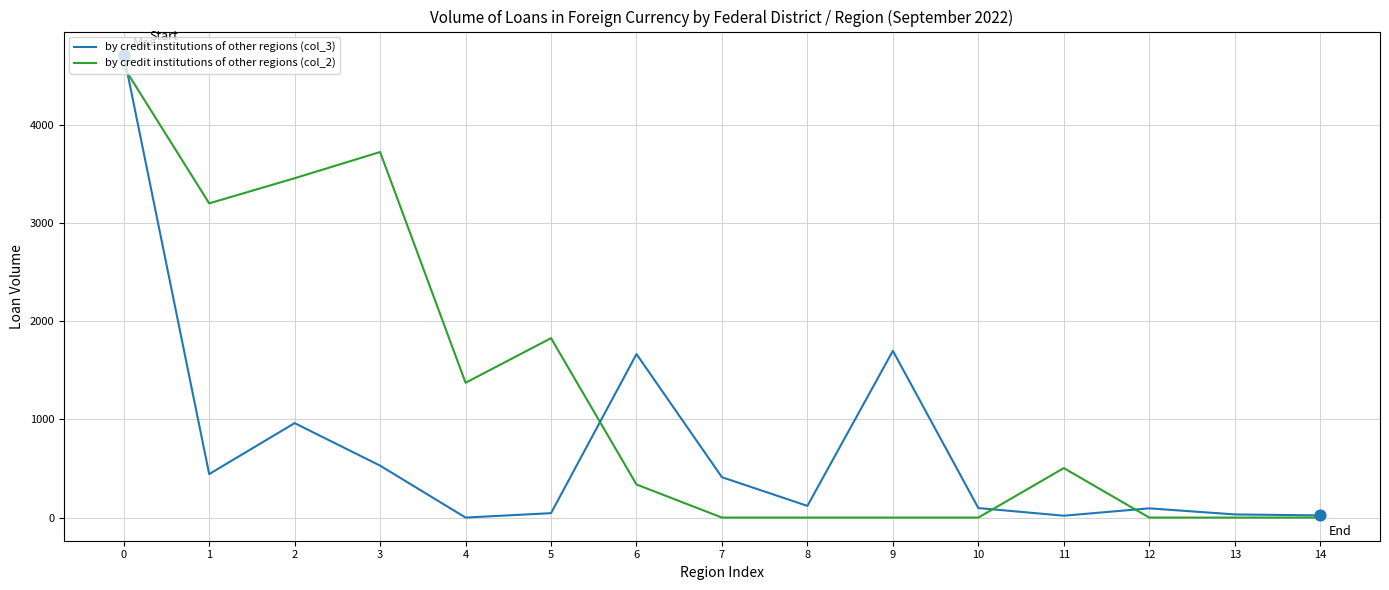

Between 4 and 7, which series saw the biggest shift?

by credit institutions of other regions (col_2)